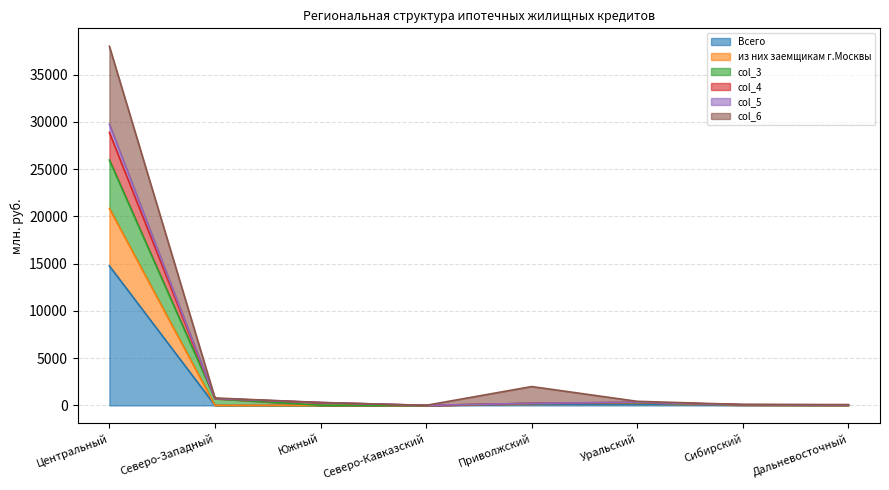

At which category is the sum across all series the highest?

Центральный